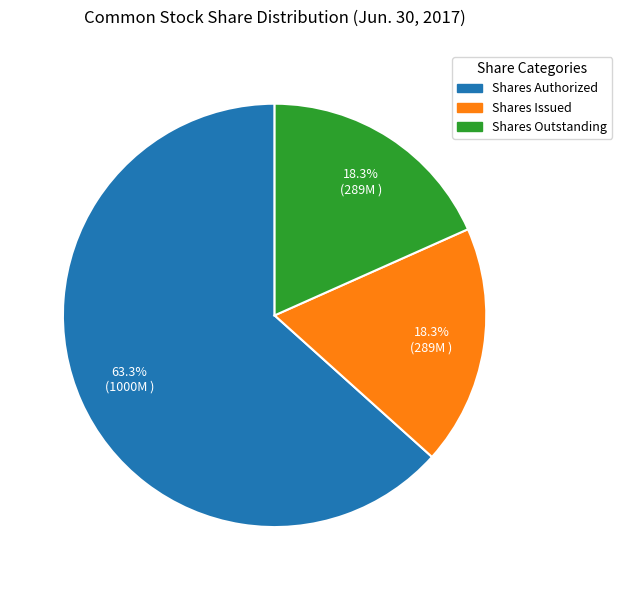

Count the number of slices in the pie.

3